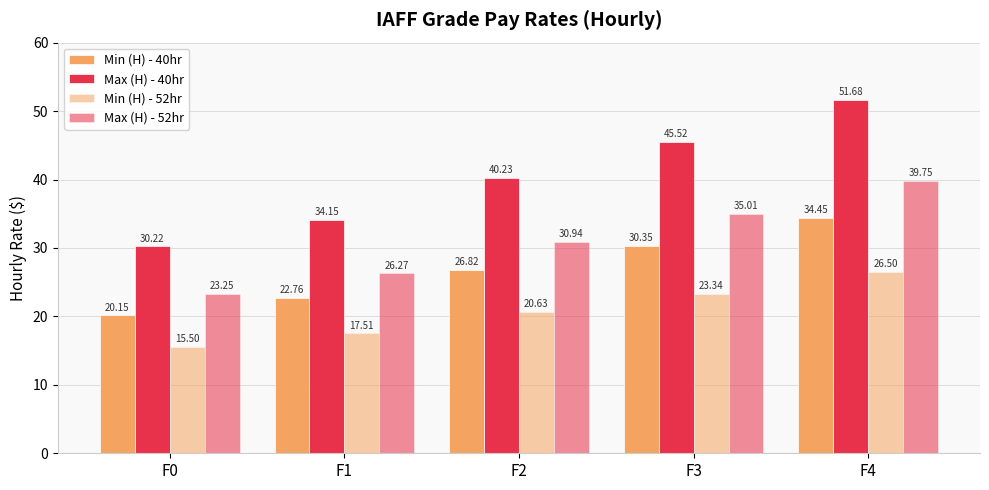

Count the number of categories in the chart.

5